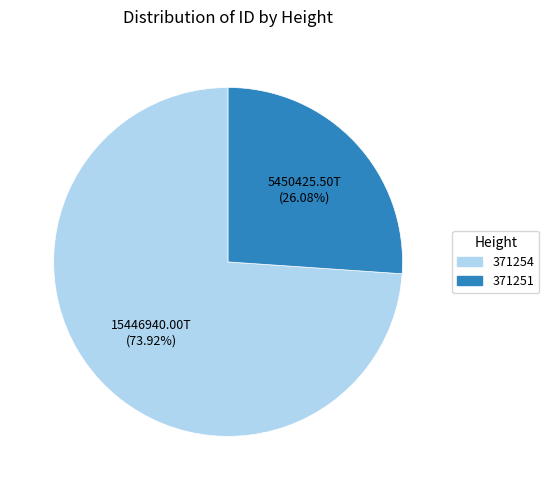

Is there any slice that represents more than half of the pie?

Yes